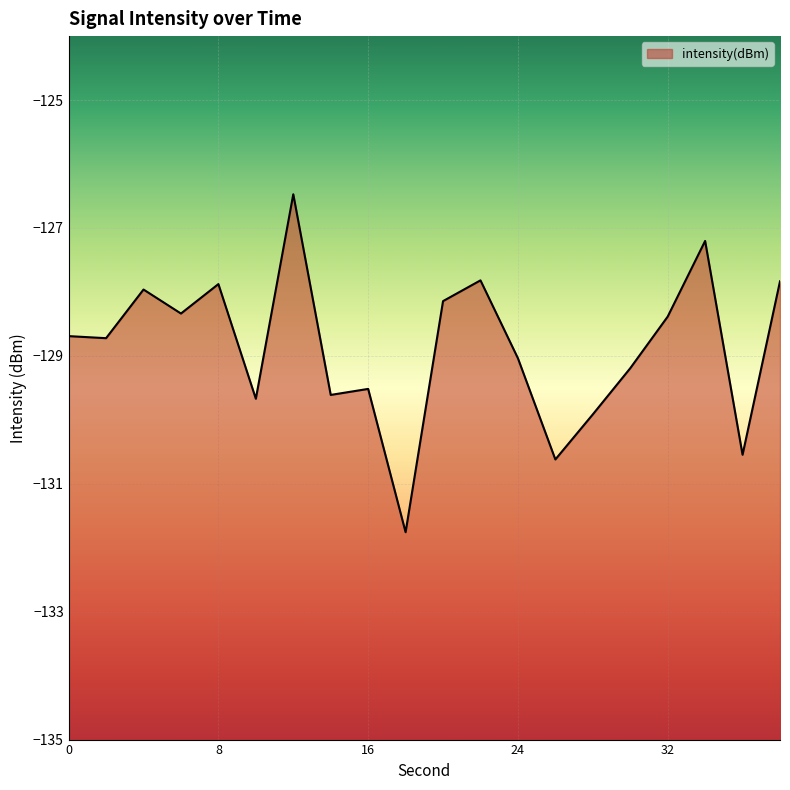

Reading left to right, list all the values displayed in this chart.

-128.7	-128.7	-128.0	-128.3	-127.9	-129.7	-126.5	-129.6	-129.5	-131.8	-128.1	-127.8	-129.0	-130.6	-129.9	-129.2	-128.4	-127.2	-130.5	-127.8